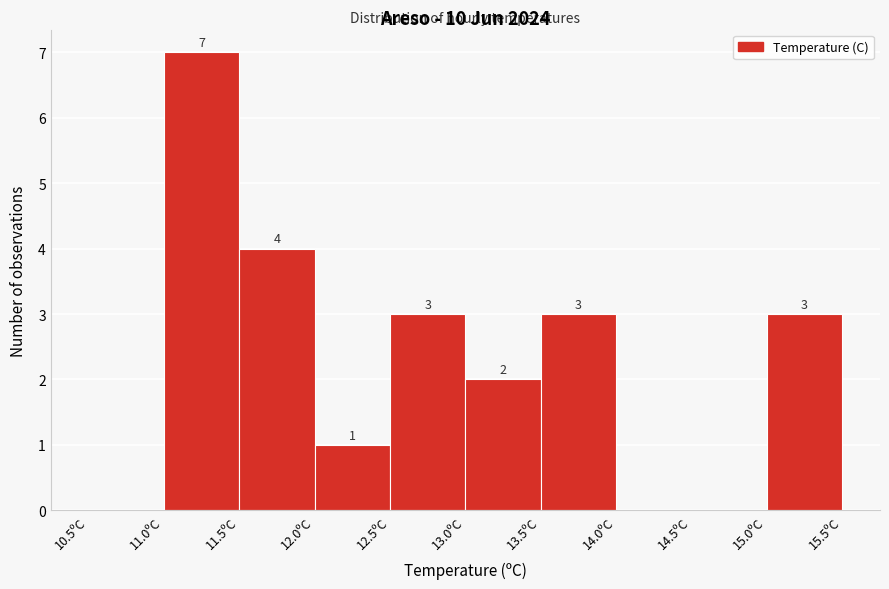

Which range on the x-axis has the tallest bar?

11.0 to 11.5